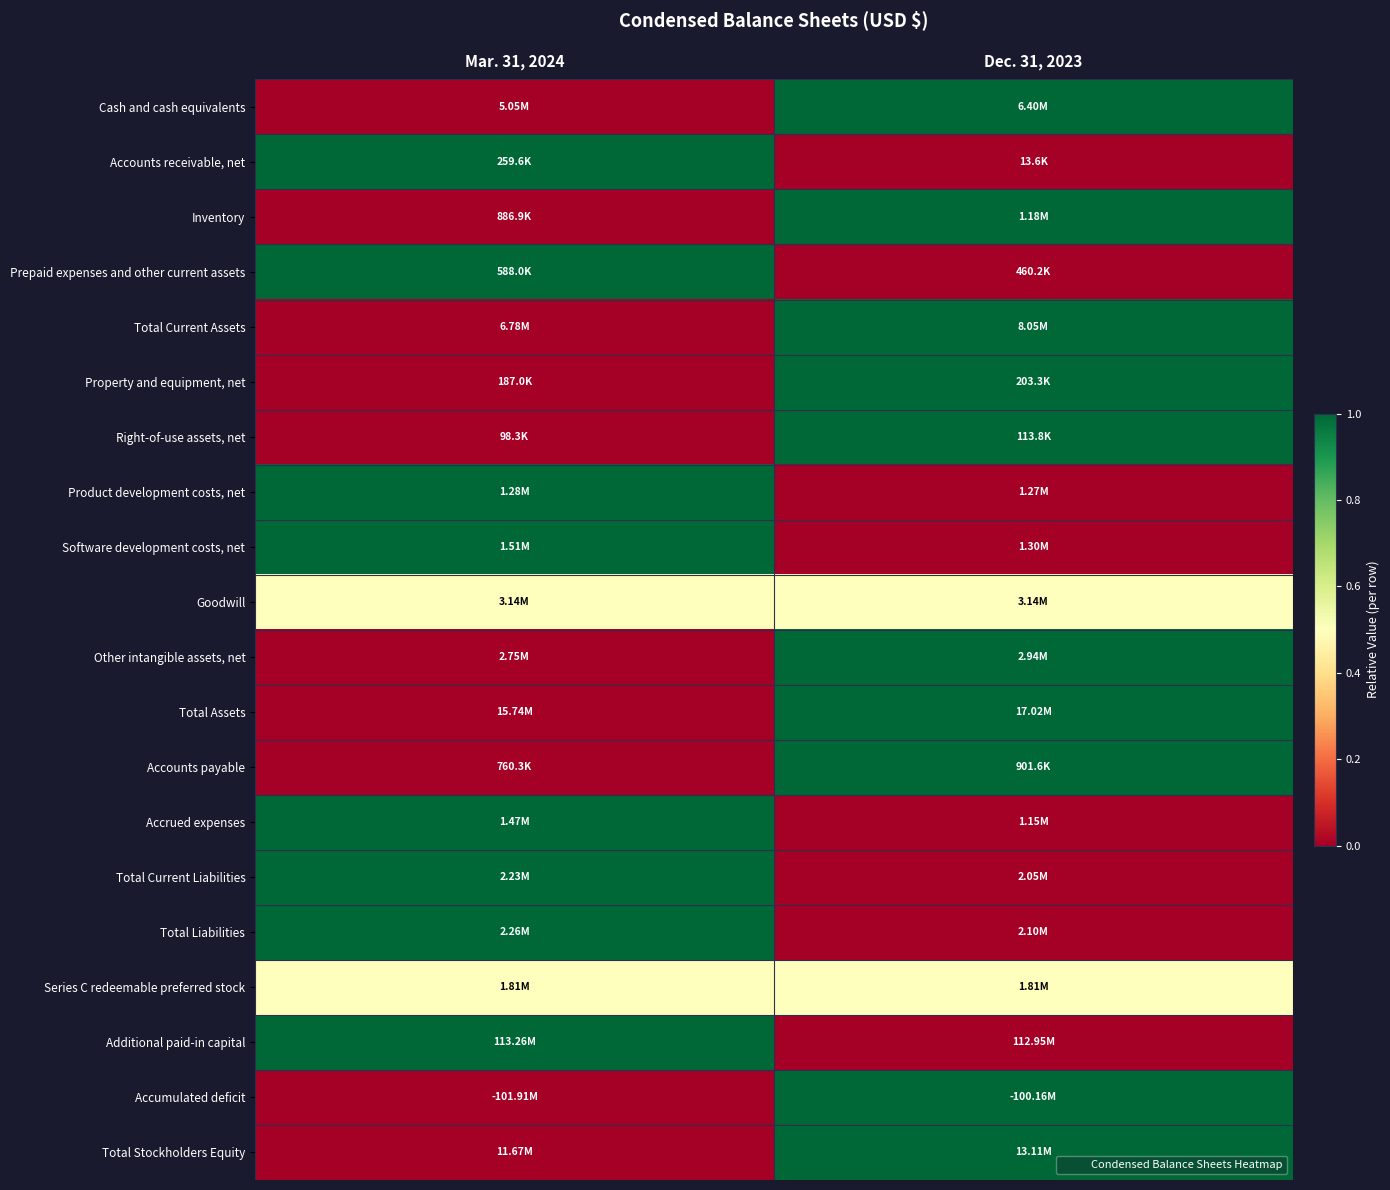

At which category is the sum across all series the highest?

Dec. 31, 2023